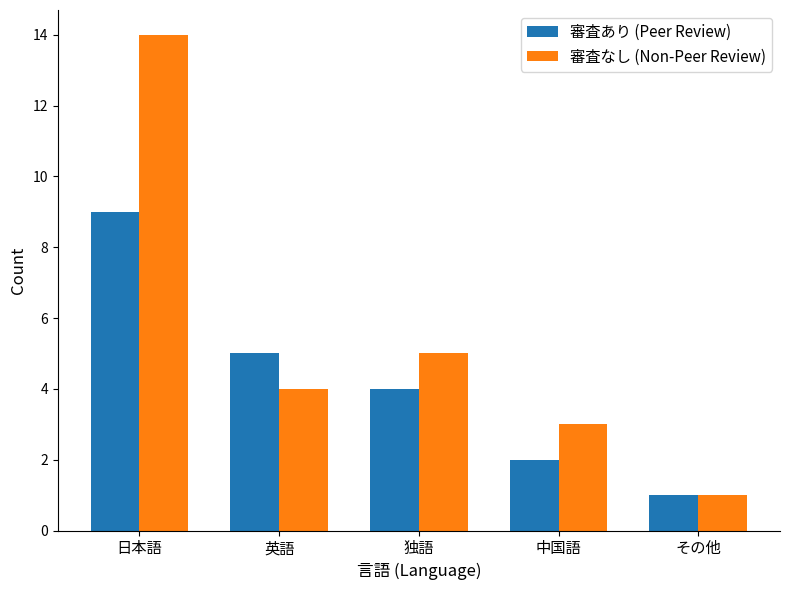

At which label does 審査あり (Peer Review) first exceed 4?

日本語